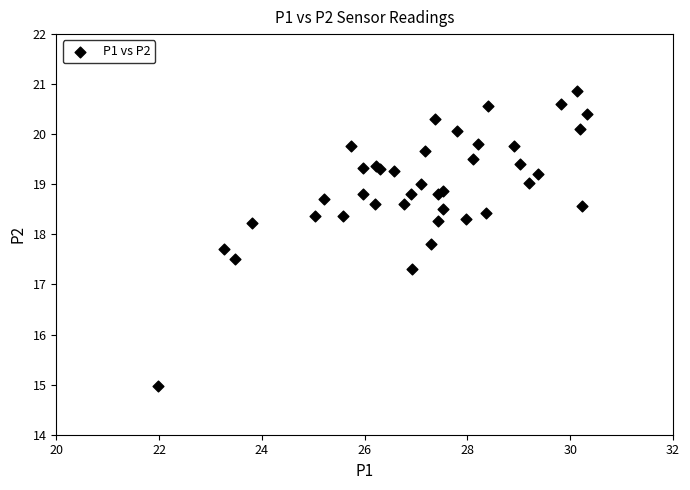

What Y value in the scatter plot is closest to 17?

17.3